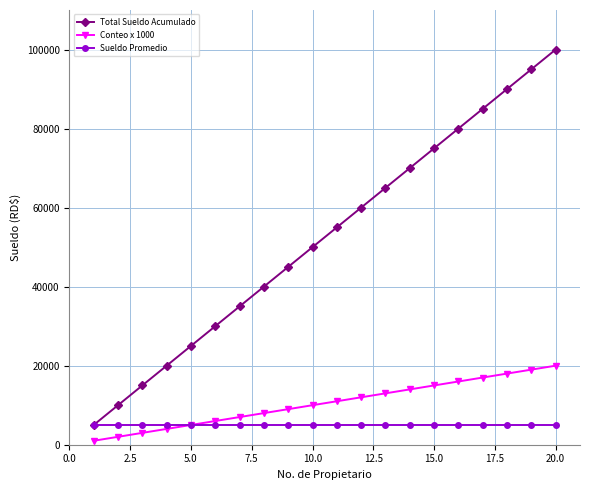

At how many categories does at least one series exceed 83414?

4